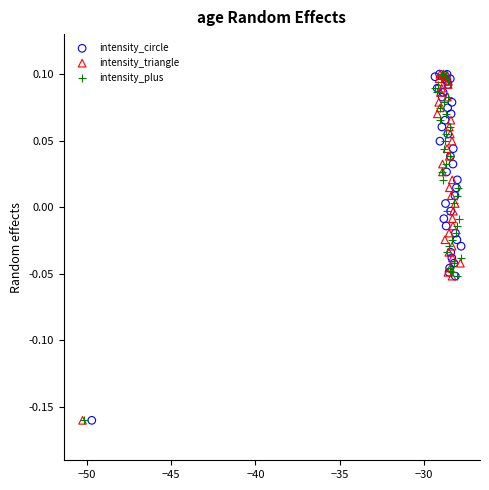

What are all the series names shown in the legend?

intensity_circle, intensity_triangle, intensity_plus